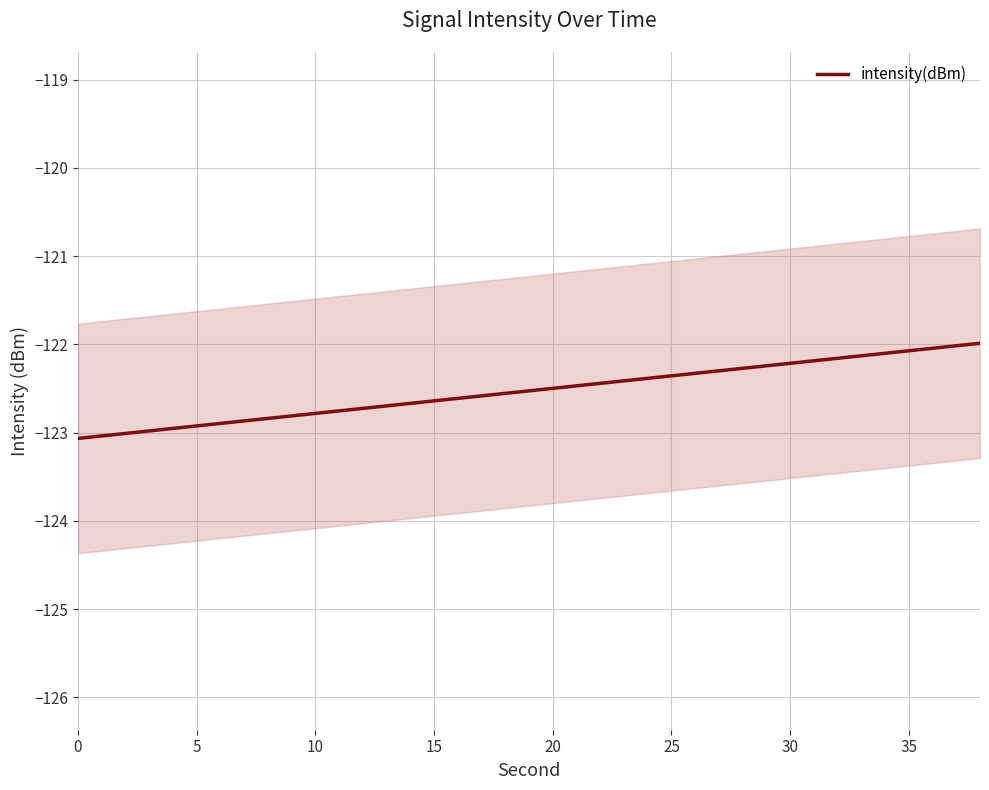

What is the value of the 1st point from the left?

-123.1